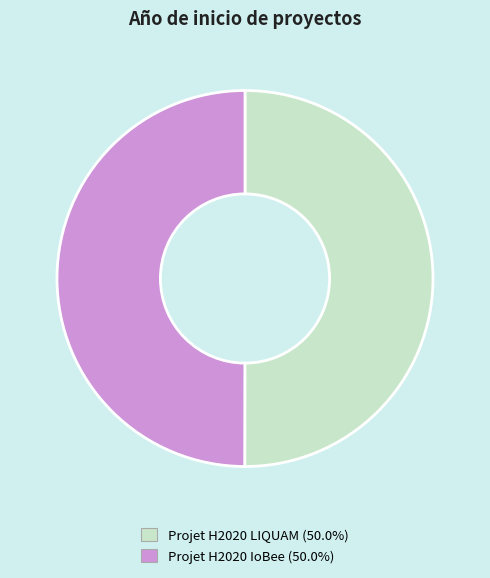

Count the number of slices in the pie.

2